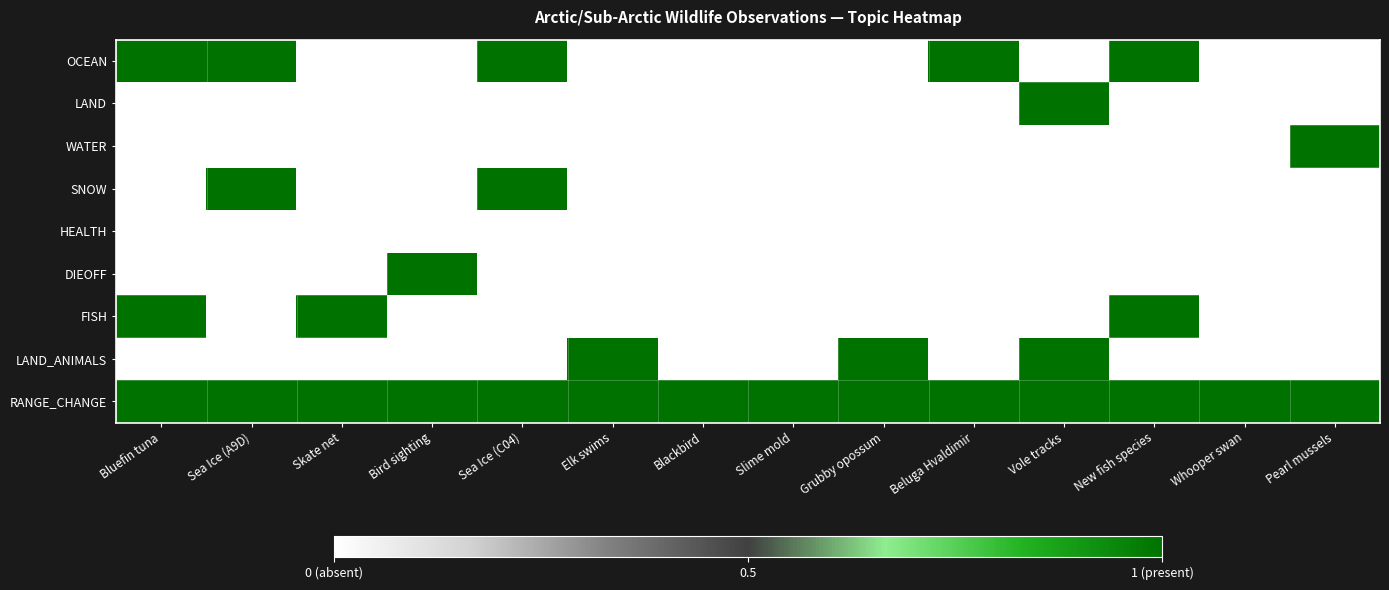

Reading left to right, what are all the values shown in this chart?

OCEAN: Bluefin tuna=1	Sea Ice (A9D)=1	Skate net=0	Bird sighting=0	Sea Ice (C04)=1	Elk swims=0	Blackbird=0	Slime mold=0	Grubby opossum=0	Beluga Hvaldimir=1	Vole tracks=0	New fish species=1	Whooper swan=0	Pearl mussels=0
LAND: Bluefin tuna=0	Sea Ice (A9D)=0	Skate net=0	Bird sighting=0	Sea Ice (C04)=0	Elk swims=0	Blackbird=0	Slime mold=0	Grubby opossum=0	Beluga Hvaldimir=0	Vole tracks=1	New fish species=0	Whooper swan=0	Pearl mussels=0
WATER: Bluefin tuna=0	Sea Ice (A9D)=0	Skate net=0	Bird sighting=0	Sea Ice (C04)=0	Elk swims=0	Blackbird=0	Slime mold=0	Grubby opossum=0	Beluga Hvaldimir=0	Vole tracks=0	New fish species=0	Whooper swan=0	Pearl mussels=1
SNOW: Bluefin tuna=0	Sea Ice (A9D)=1	Skate net=0	Bird sighting=0	Sea Ice (C04)=1	Elk swims=0	Blackbird=0	Slime mold=0	Grubby opossum=0	Beluga Hvaldimir=0	Vole tracks=0	New fish species=0	Whooper swan=0	Pearl mussels=0
HEALTH: Bluefin tuna=0	Sea Ice (A9D)=0	Skate net=0	Bird sighting=0	Sea Ice (C04)=0	Elk swims=0	Blackbird=0	Slime mold=0	Grubby opossum=0	Beluga Hvaldimir=0	Vole tracks=0	New fish species=0	Whooper swan=0	Pearl mussels=0
DIEOFF: Bluefin tuna=0	Sea Ice (A9D)=0	Skate net=0	Bird sighting=1	Sea Ice (C04)=0	Elk swims=0	Blackbird=0	Slime mold=0	Grubby opossum=0	Beluga Hvaldimir=0	Vole tracks=0	New fish species=0	Whooper swan=0	Pearl mussels=0
FISH: Bluefin tuna=1	Sea Ice (A9D)=0	Skate net=1	Bird sighting=0	Sea Ice (C04)=0	Elk swims=0	Blackbird=0	Slime mold=0	Grubby opossum=0	Beluga Hvaldimir=0	Vole tracks=0	New fish species=1	Whooper swan=0	Pearl mussels=0
LAND_ANIMALS: Bluefin tuna=0	Sea Ice (A9D)=0	Skate net=0	Bird sighting=0	Sea Ice (C04)=0	Elk swims=1	Blackbird=0	Slime mold=0	Grubby opossum=1	Beluga Hvaldimir=0	Vole tracks=1	New fish species=0	Whooper swan=0	Pearl mussels=0
RANGE_CHANGE: Bluefin tuna=1	Sea Ice (A9D)=1	Skate net=1	Bird sighting=1	Sea Ice (C04)=1	Elk swims=1	Blackbird=1	Slime mold=1	Grubby opossum=1	Beluga Hvaldimir=1	Vole tracks=1	New fish species=1	Whooper swan=1	Pearl mussels=1